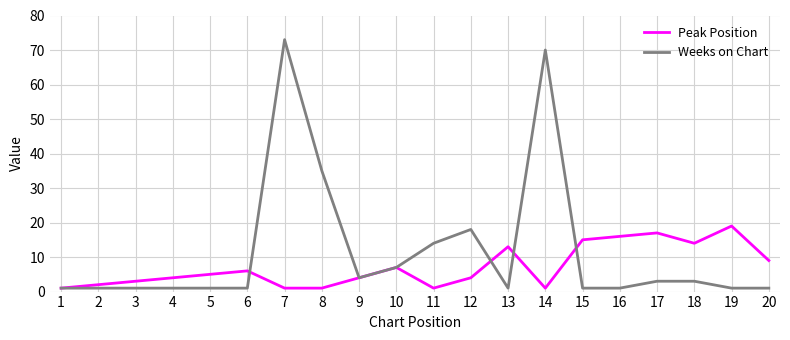

Does the chart display data point markers on the line(s)?

No